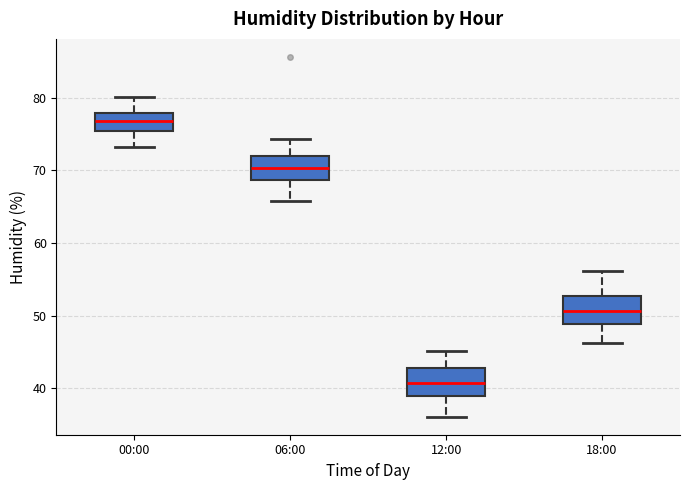

Reading left to right, read every box against the y-axis: the position of its median line, the range the box covers, and the ends of its whiskers. The values are not printed on the chart, so give them approximately, as read against the axis.

00:00: median 77, box 75 to 78, whiskers 73 to 80
06:00: median 70, box 69 to 72, whiskers 66 to 74
12:00: median 41, box 39 to 43, whiskers 36 to 45
18:00: median 51, box 49 to 53, whiskers 46 to 56